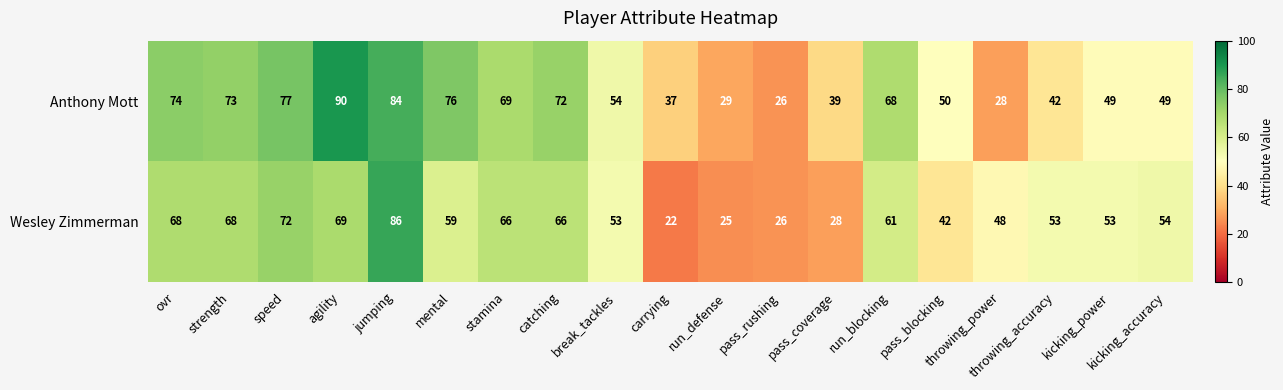

True or false: Anthony Mott has a value of 36 at break_tackles.

False